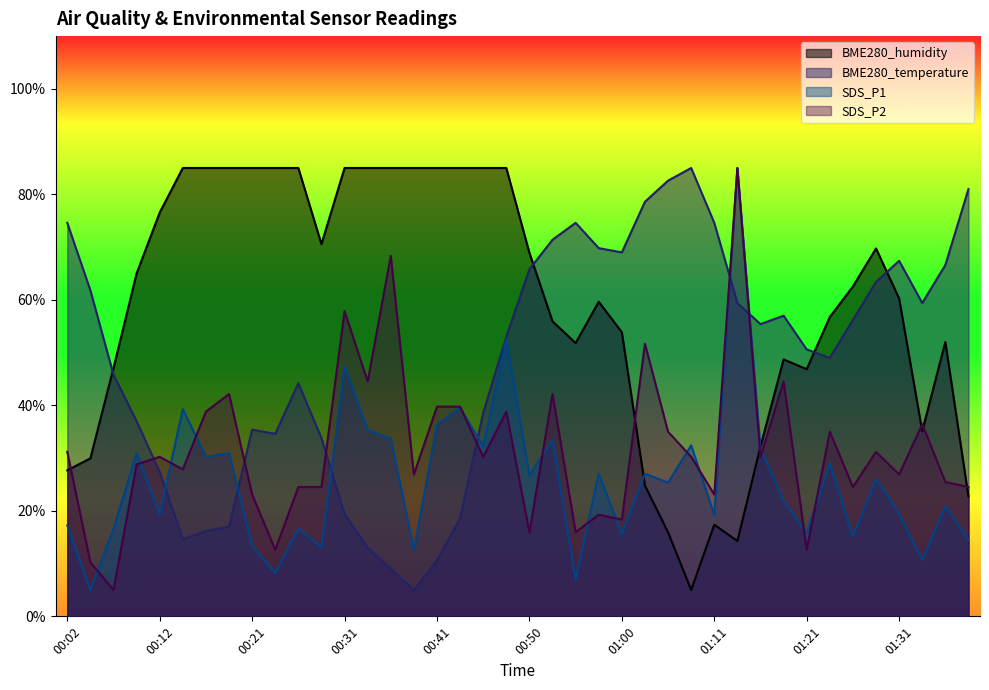

In SDS_P1, how many points are higher than both neighbors (excluding endpoints)?

15